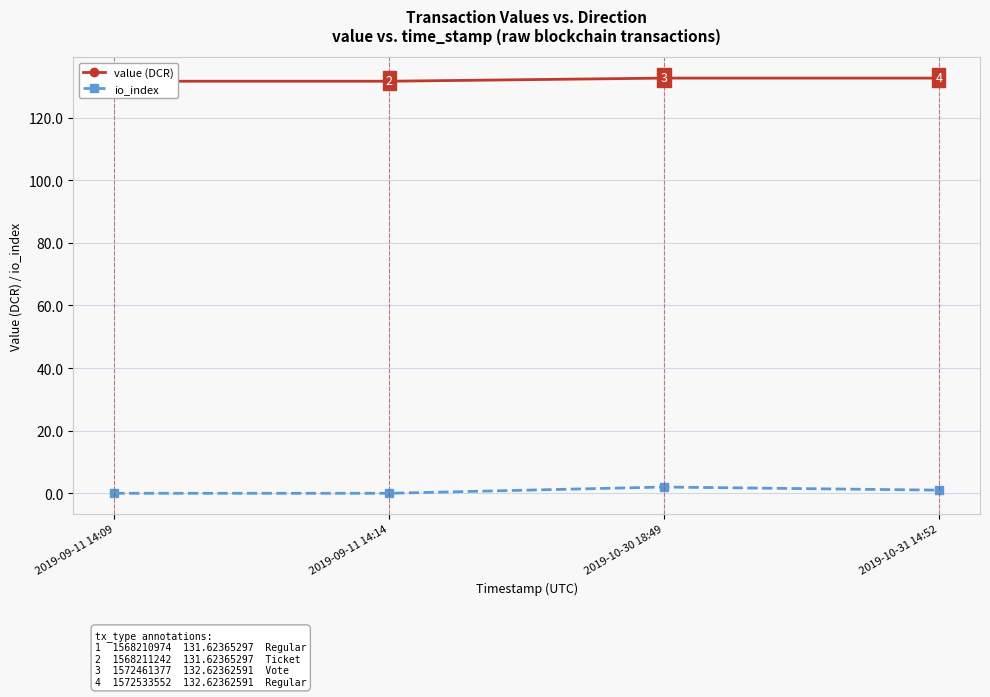

Read the value (DCR) value at 2019-09-11 14:09.

131.6